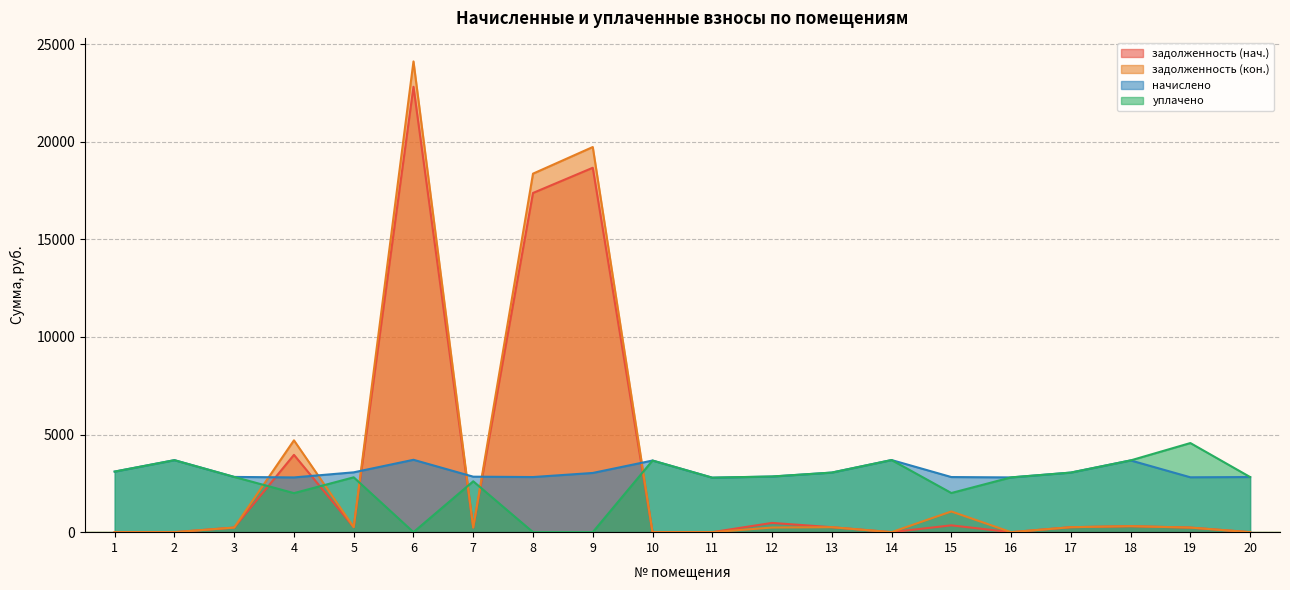

How many data points in задолженность (нач.) are above 254?

10